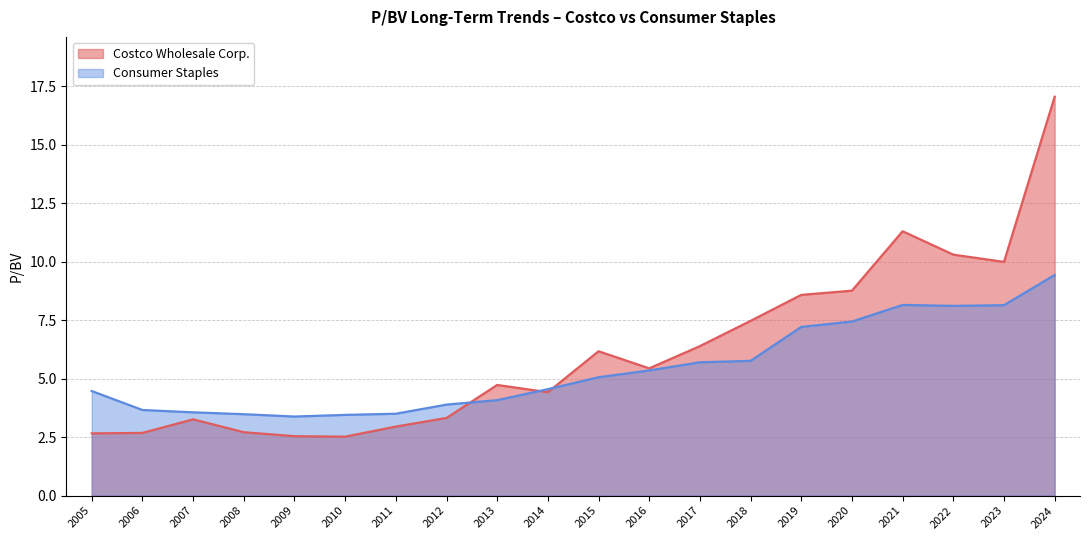

What is the total value across all series at 2012?

7.2